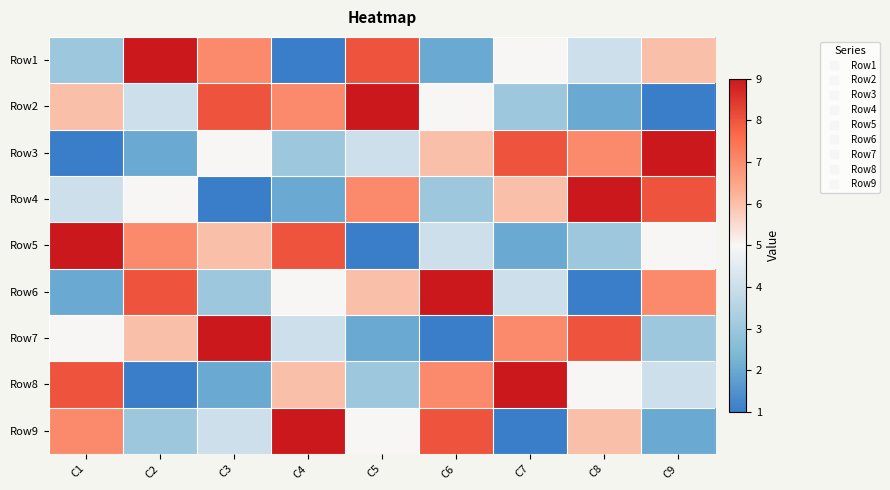

Count the number of data series in this chart.

9